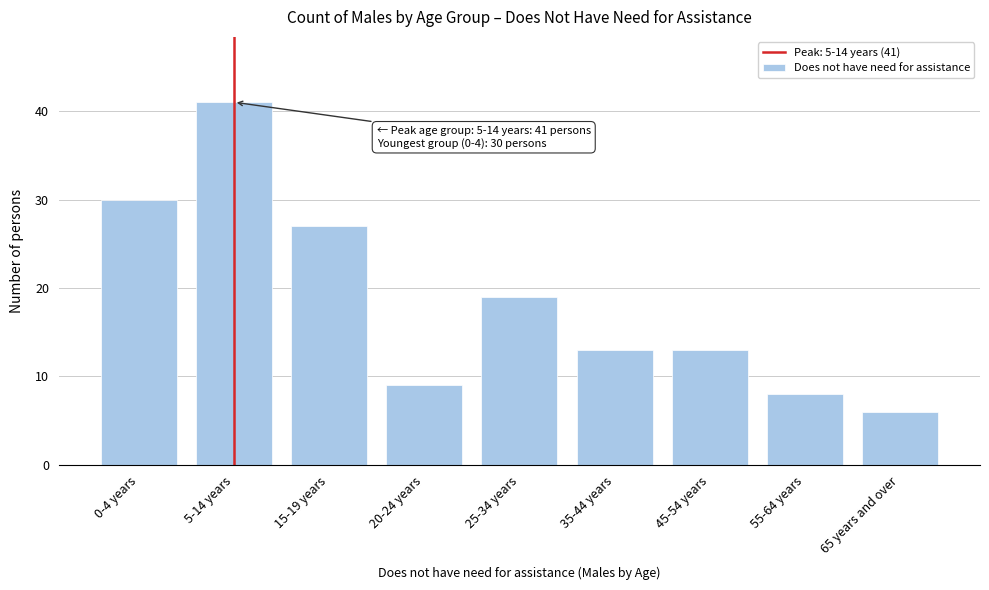

Reading right to left, extract all data points from this chart.

65 years and over=6	55-64 years=8	45-54 years=13	35-44 years=13	25-34 years=19	20-24 years=9	15-19 years=27	5-14 years=41	0-4 years=30